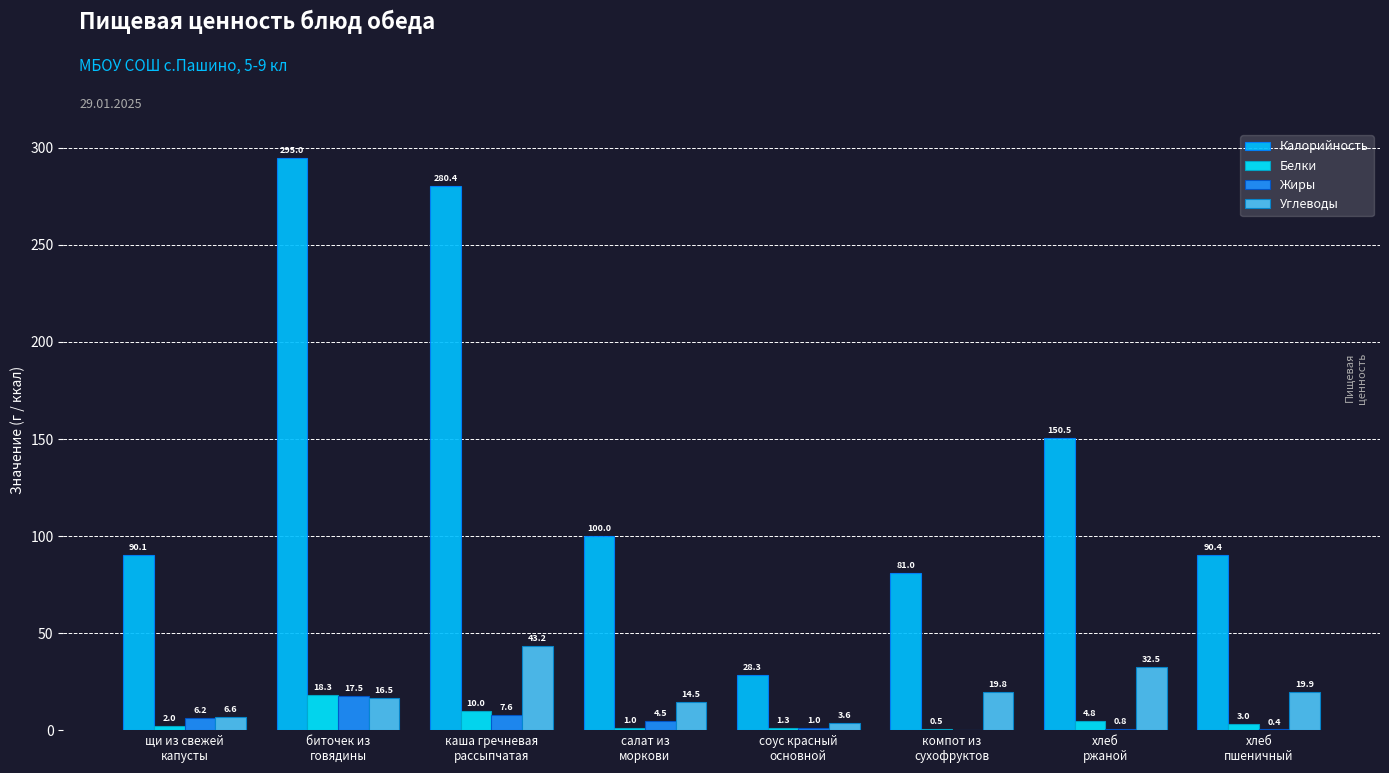

Count the number of data series in this chart.

4